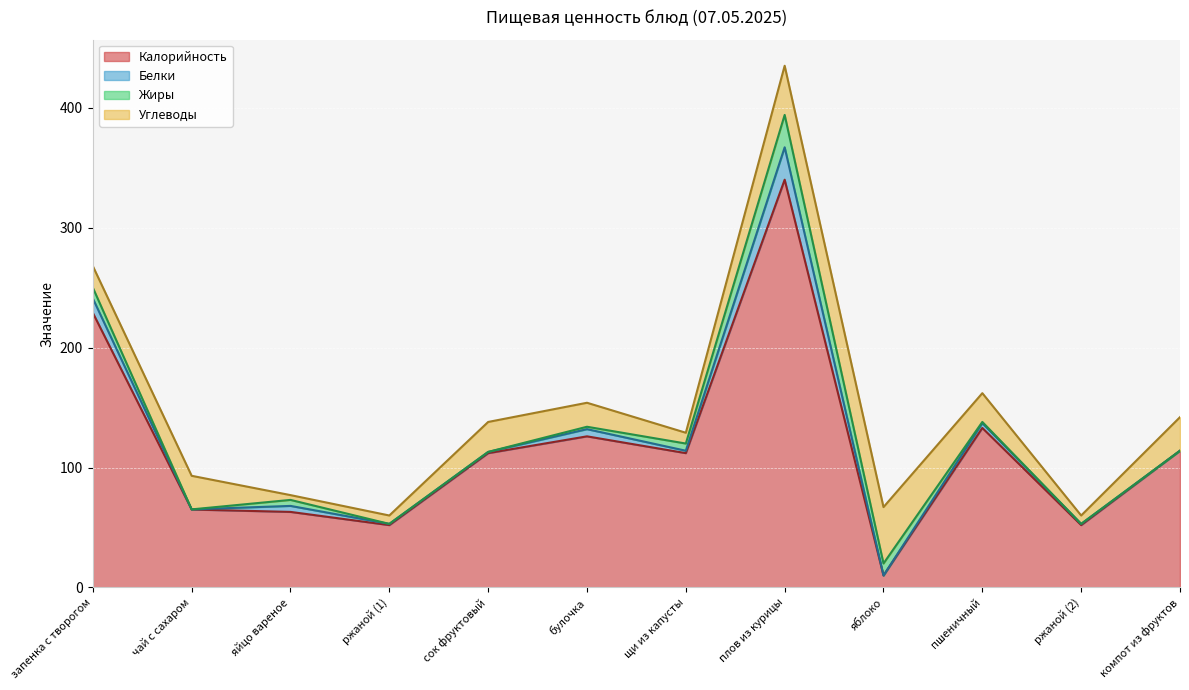

The value of Жиры at пшеничный is 0.5. True or false?

False